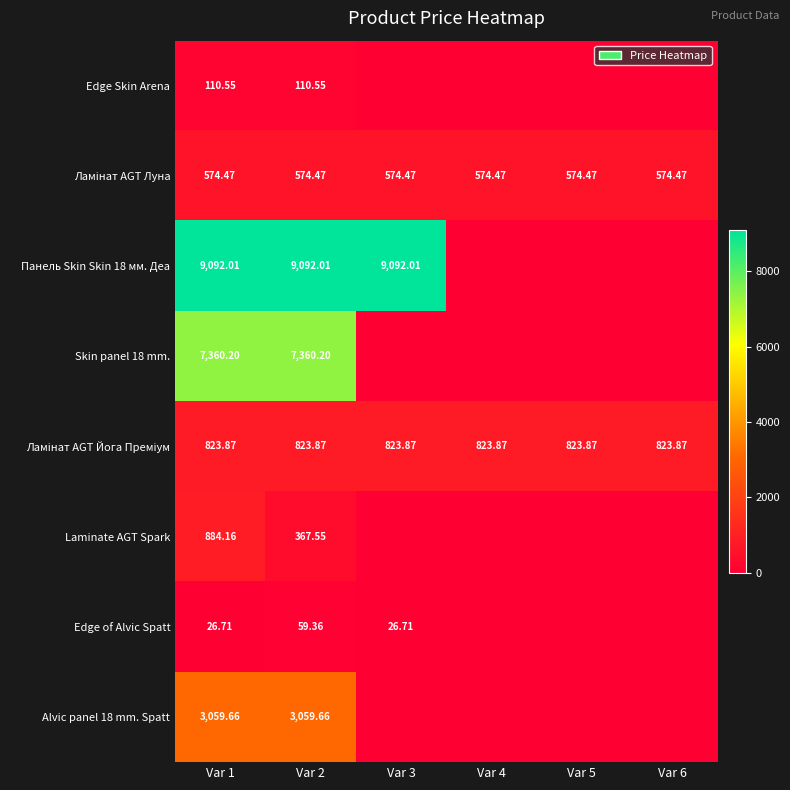

How many values in Skin panel 18 mm. are above zero?

2